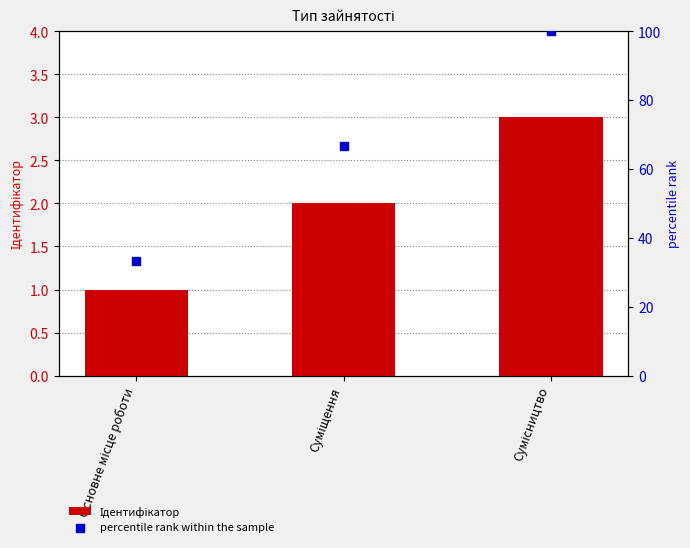

What are all the series names shown in the legend?

Ідентифікатор, percentile rank within the sample